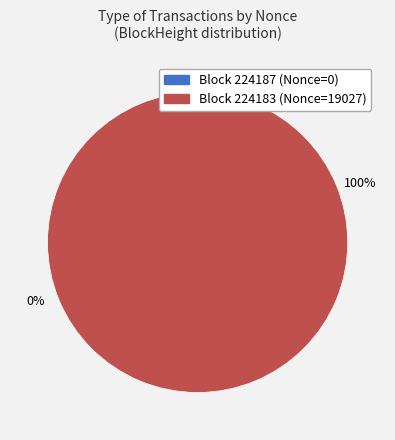

How many slices are in this pie chart?

2